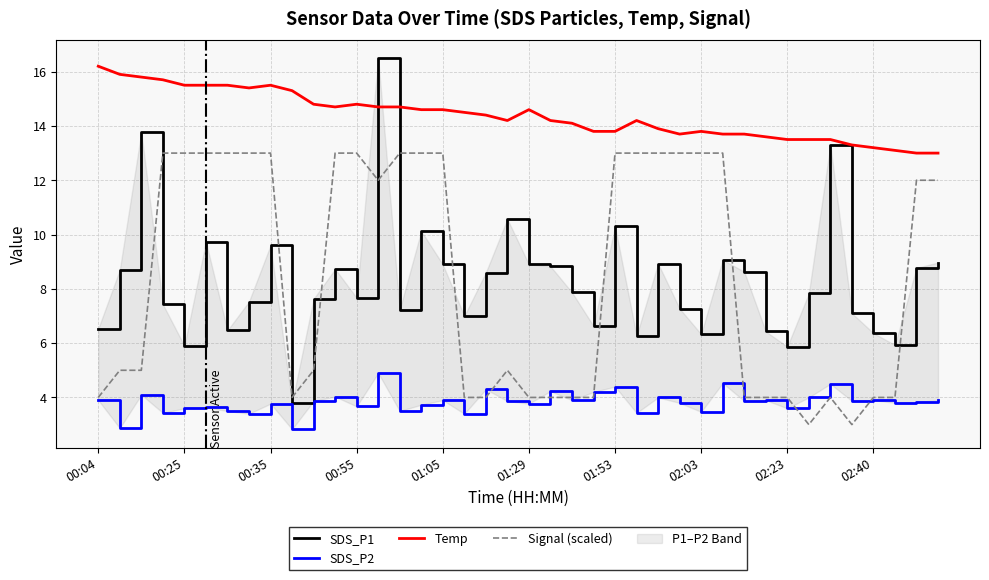

How many categories are shown in the chart?

40